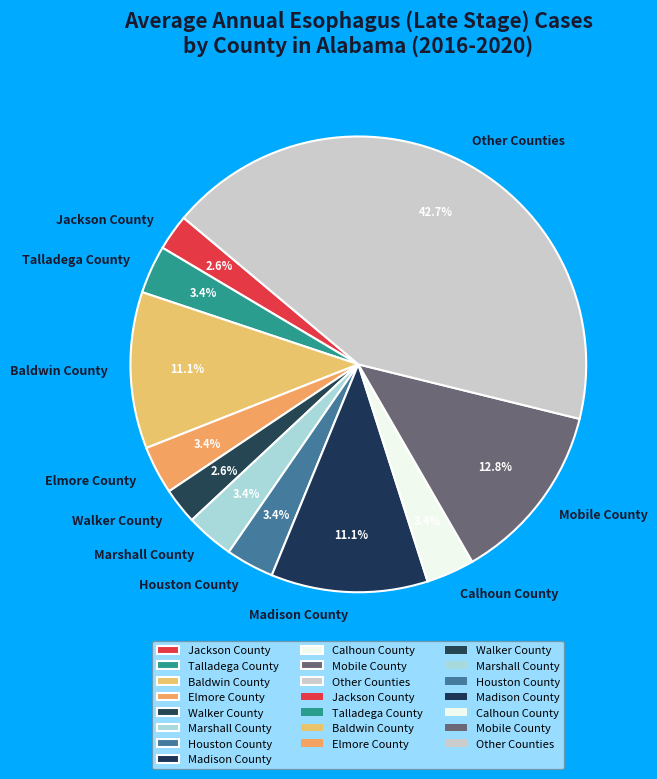

Does Elmore County represent more than half of the total?

No